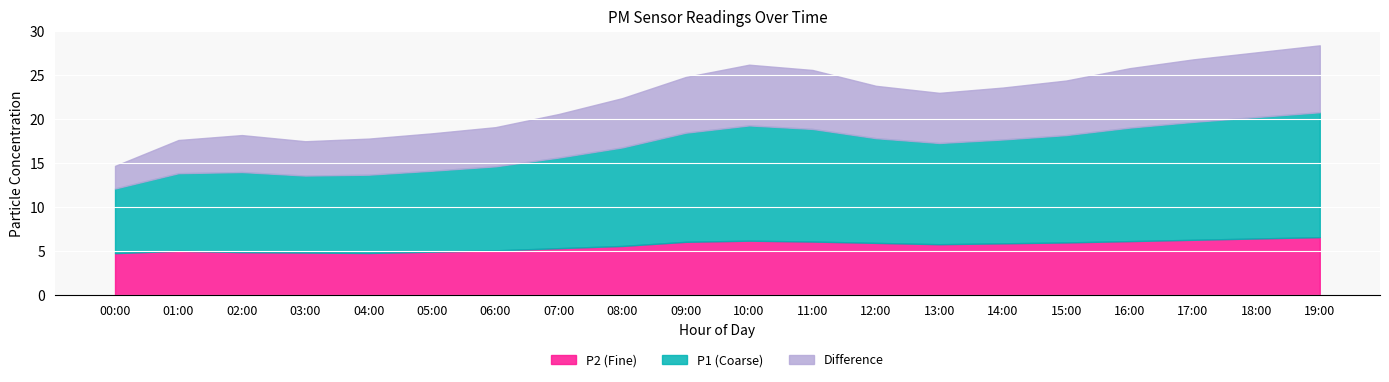

Which series has the widest spread of values?

P1